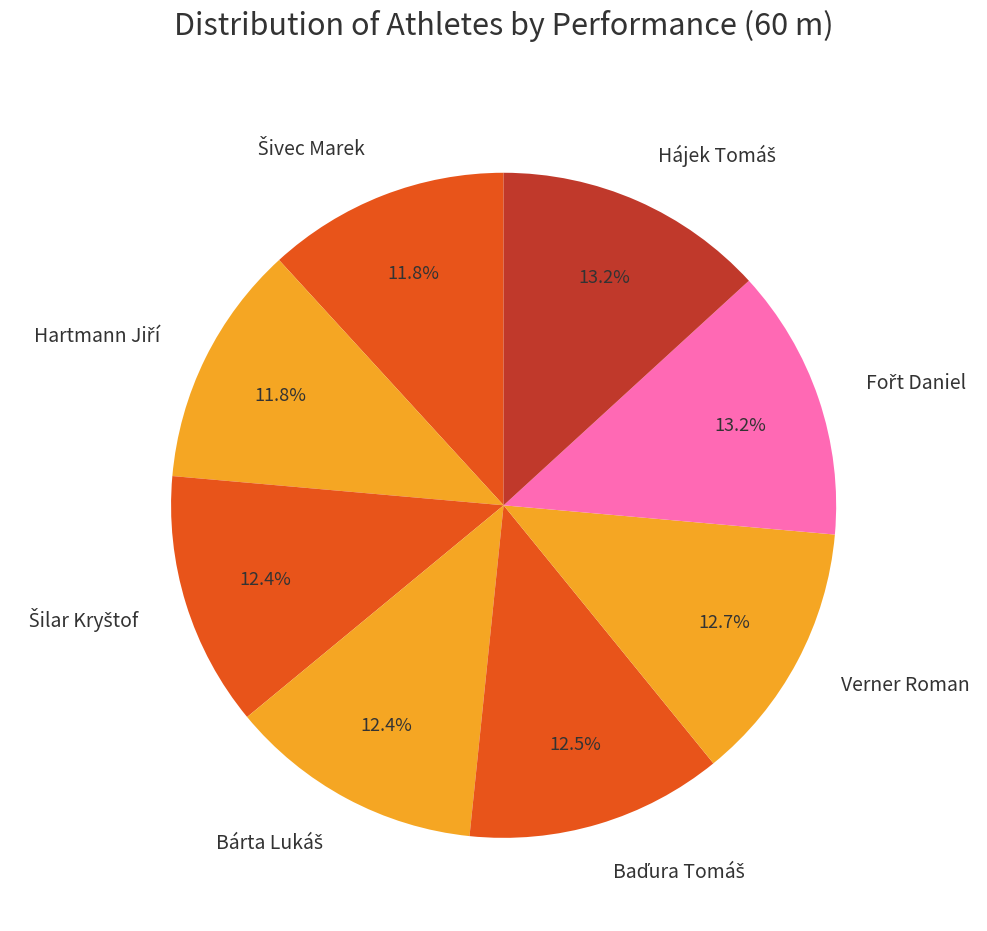

Does Verner Roman represent more than half of the total?

No